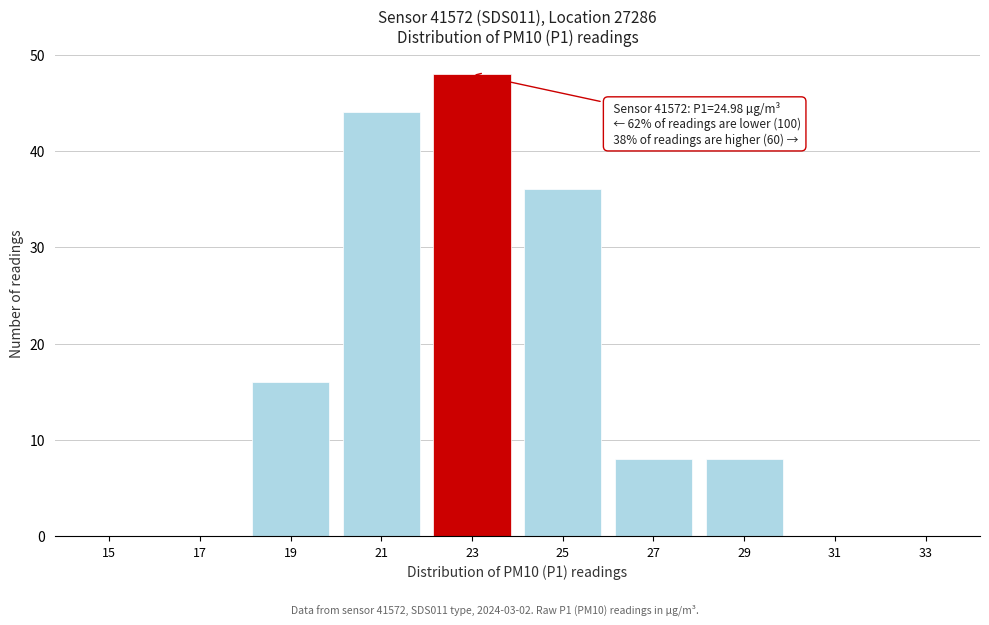

Reading left to right, extract all data points from this chart.

15=0	17=0	19=16	21=44	23=48	25=36	27=8	29=8	31=0	33=0